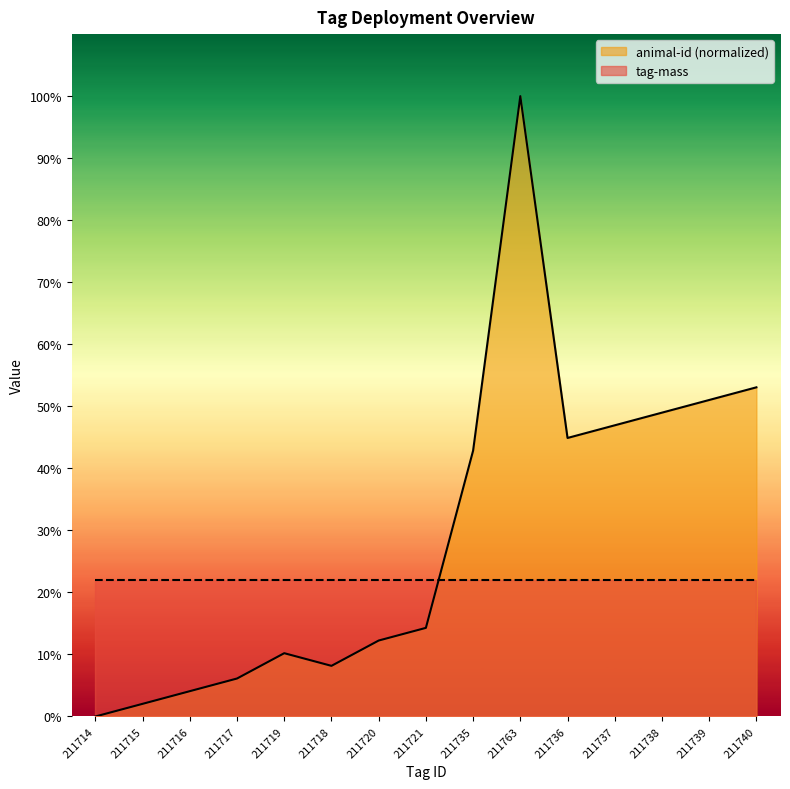

Reading left to right, transcribe all the data shown in this chart.

211714=0.0	211715=2.0	211716=4.1	211717=6.1	211719=10.2	211718=8.2	211720=12.2	211721=14.3	211735=42.9	211763=100.0	211736=44.9	211737=46.9	211738=49.0	211739=51.0	211740=53.1